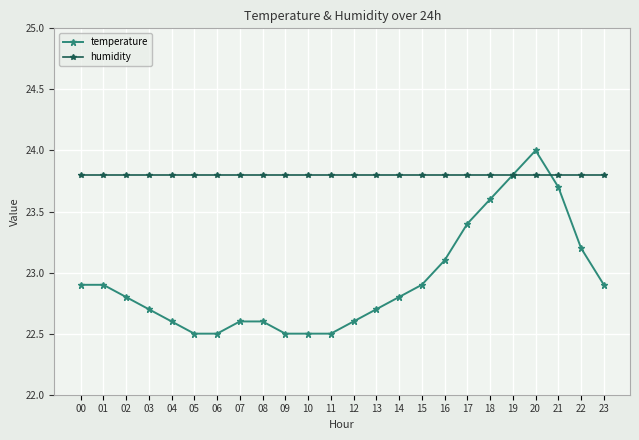

What is the difference between the second highest and minimum values in the temperature series?

1.3